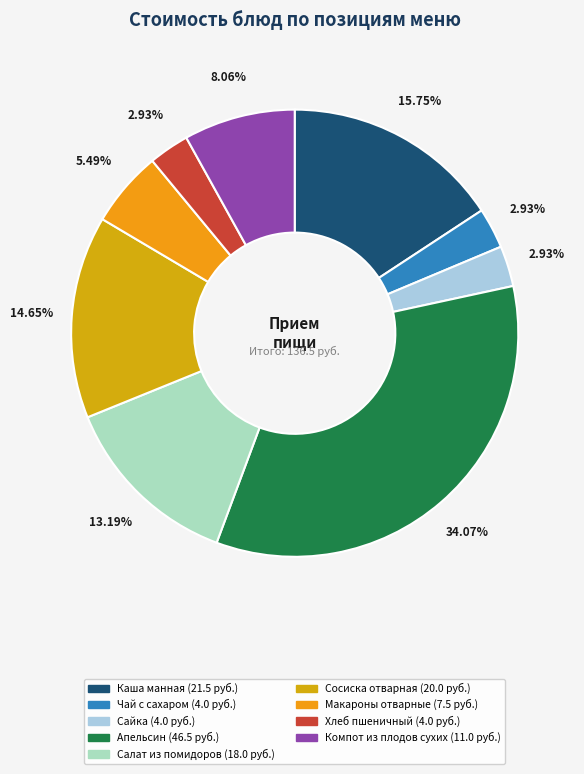

Is Компот из плодов сухих the majority of the pie?

No